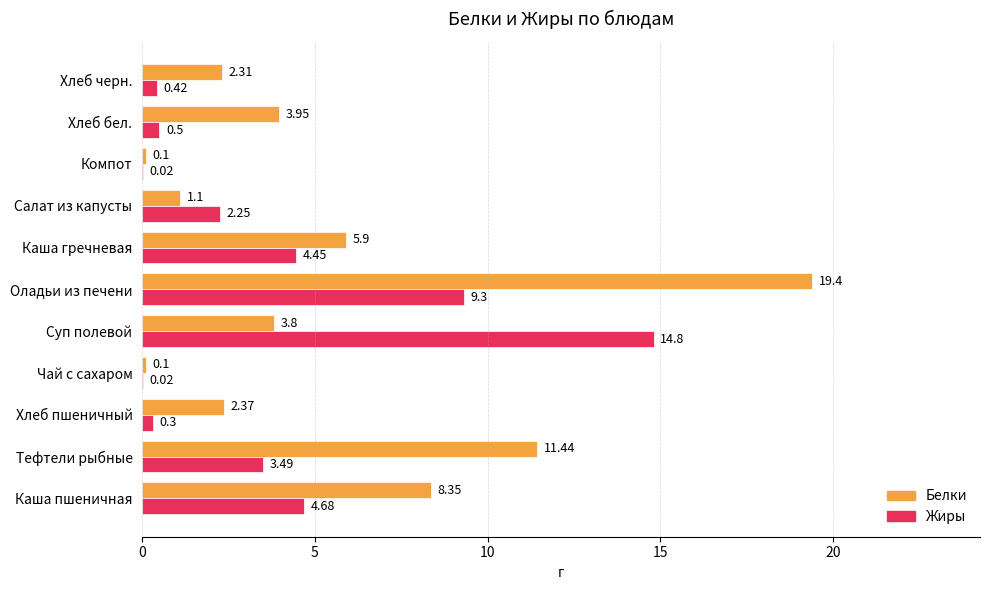

Where is Белки nearest to the value 9?

Каша пшеничная